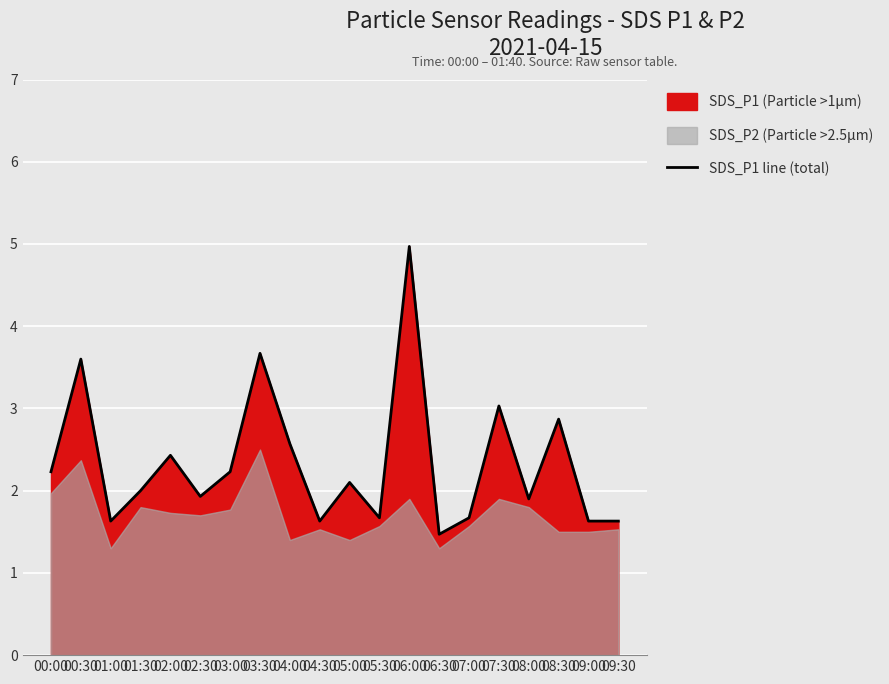

What is the sum of all values?

46.9